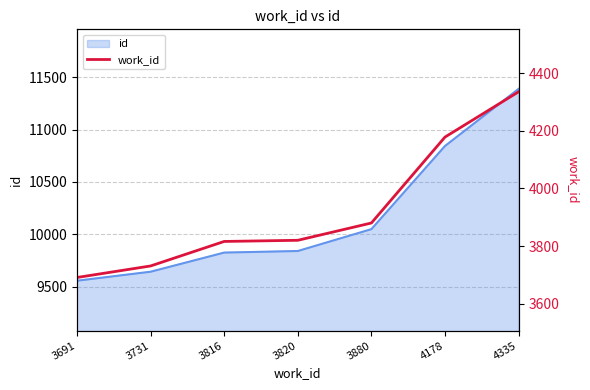

Between 3691 and 4178, which is larger?

4178